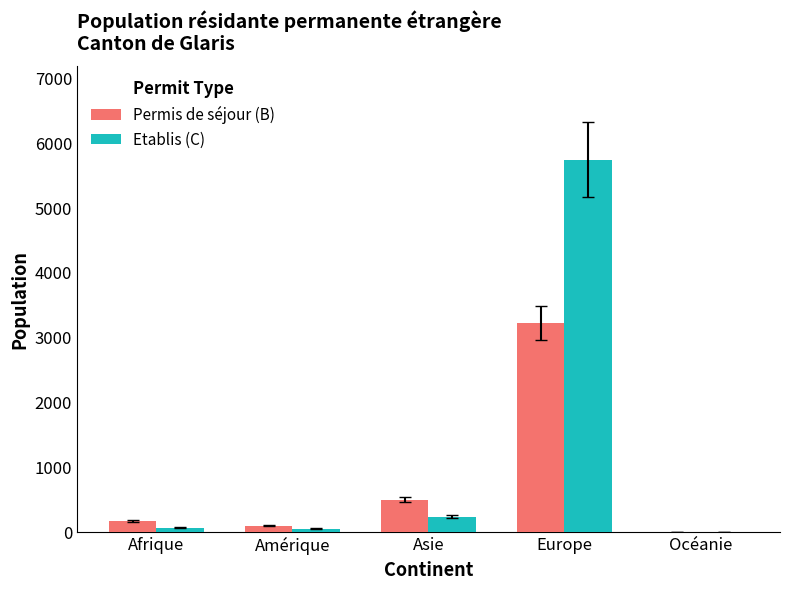

Are the bars grouped side by side (vs. stacked)?

Yes